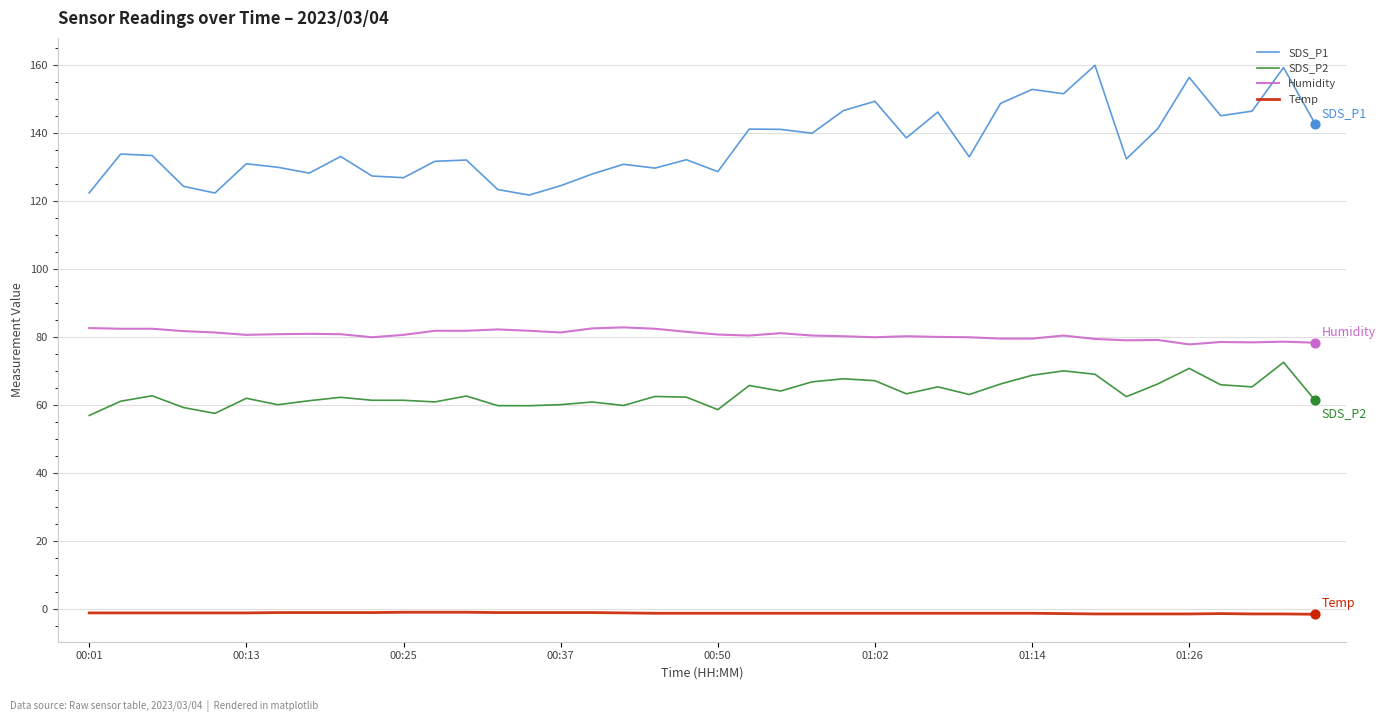

Which series has the widest spread of values?

SDS_P1